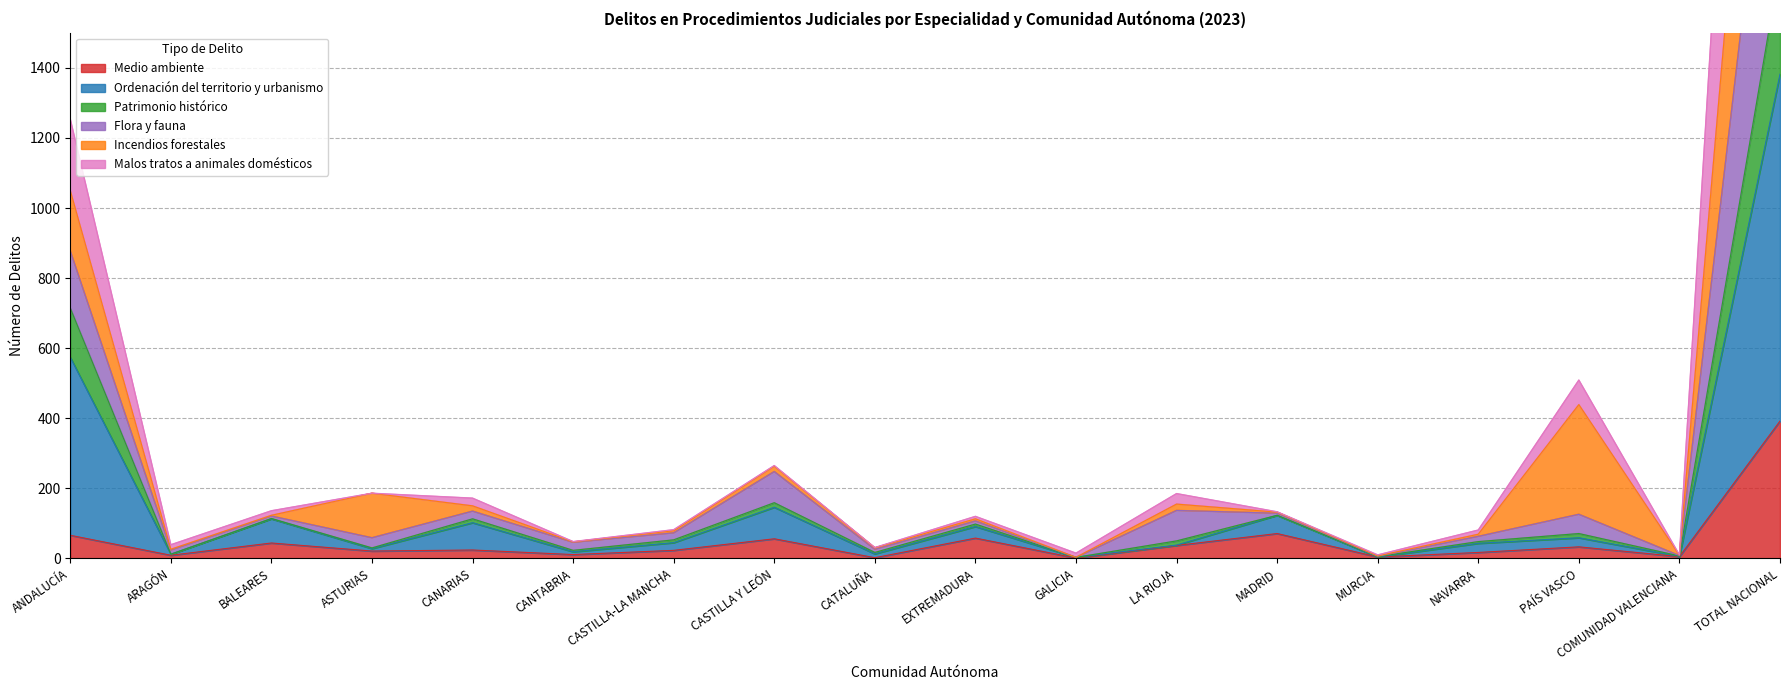

True or false: Medio ambiente has a value of 2 at CATALUÑA.

True